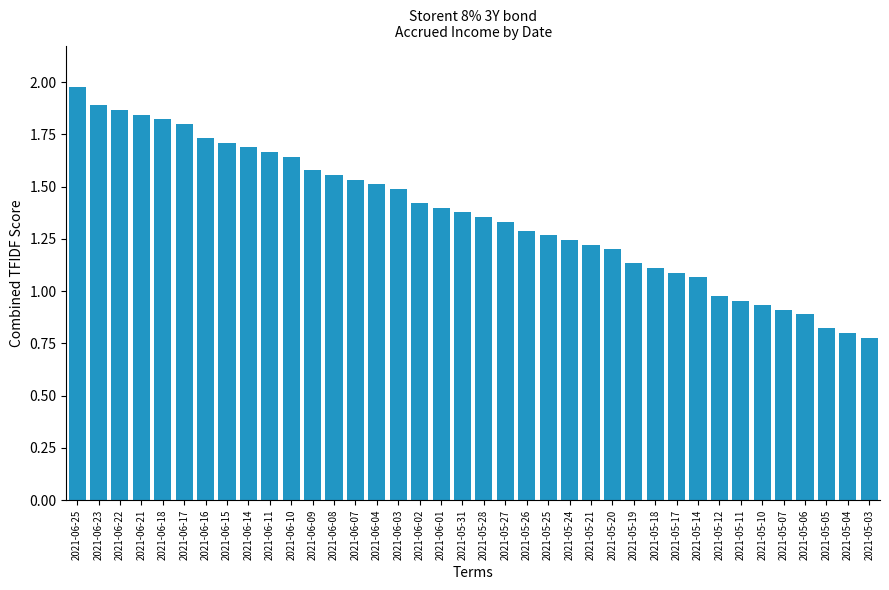

Does the chart contain any negative values?

No